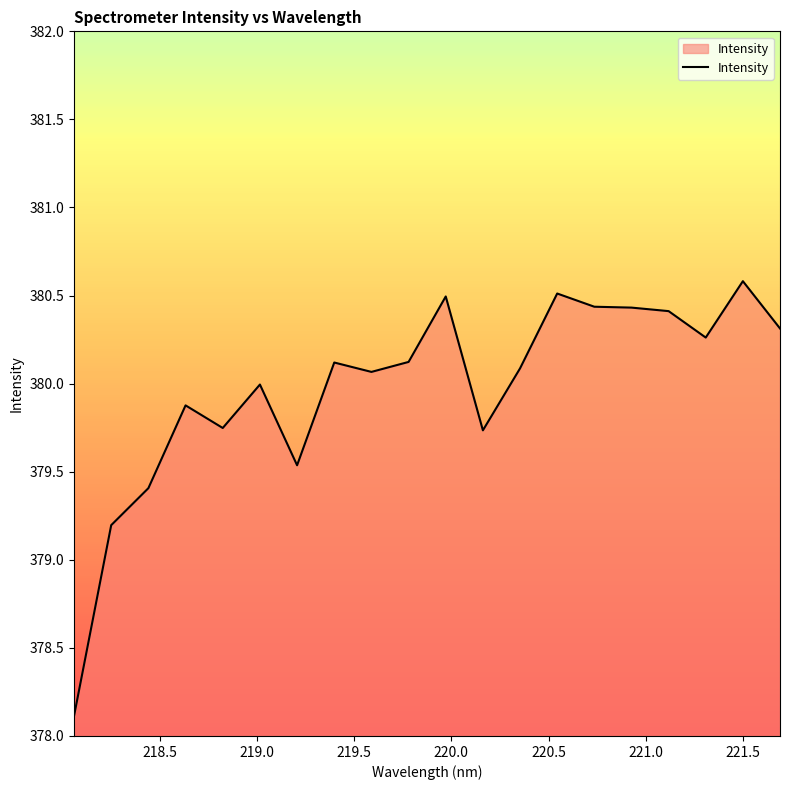

What is the minimum value shown in the chart?

378.1